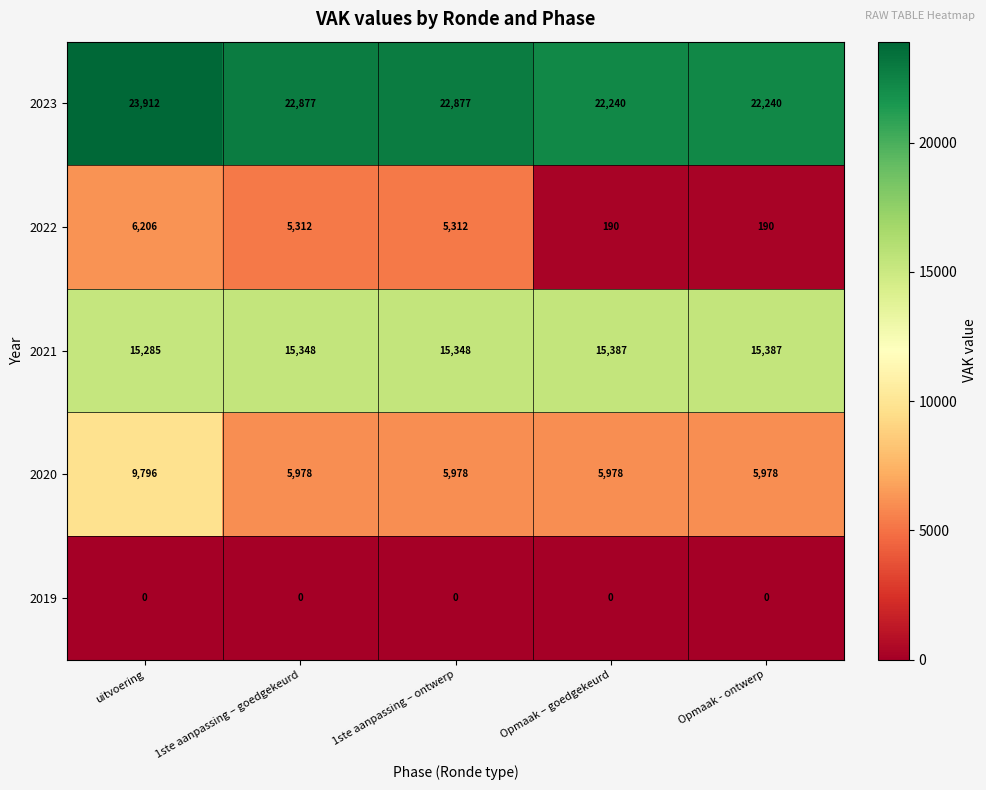

Which series has the largest range (max minus min)?

2022